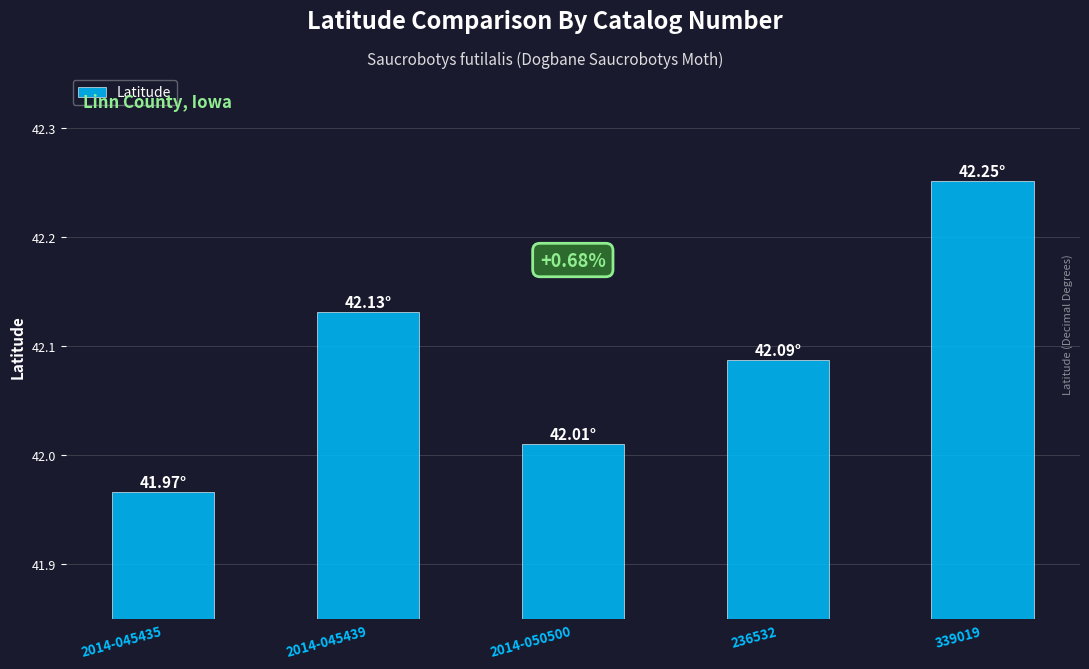

Rank the categories by value from lowest to highest.

2014-045435, 2014-050500, 236532, 2014-045439, 339019